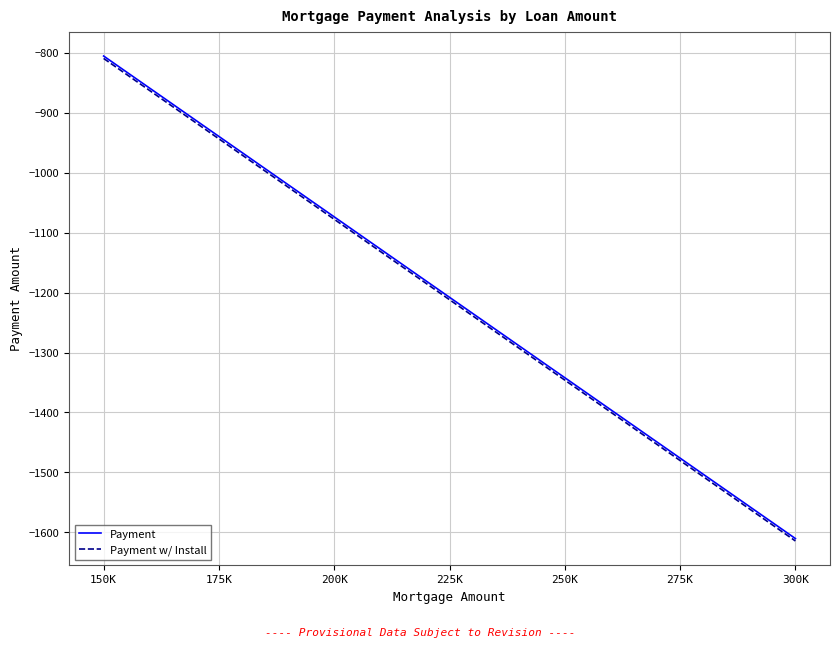

What is the greatest value displayed?

-805.2